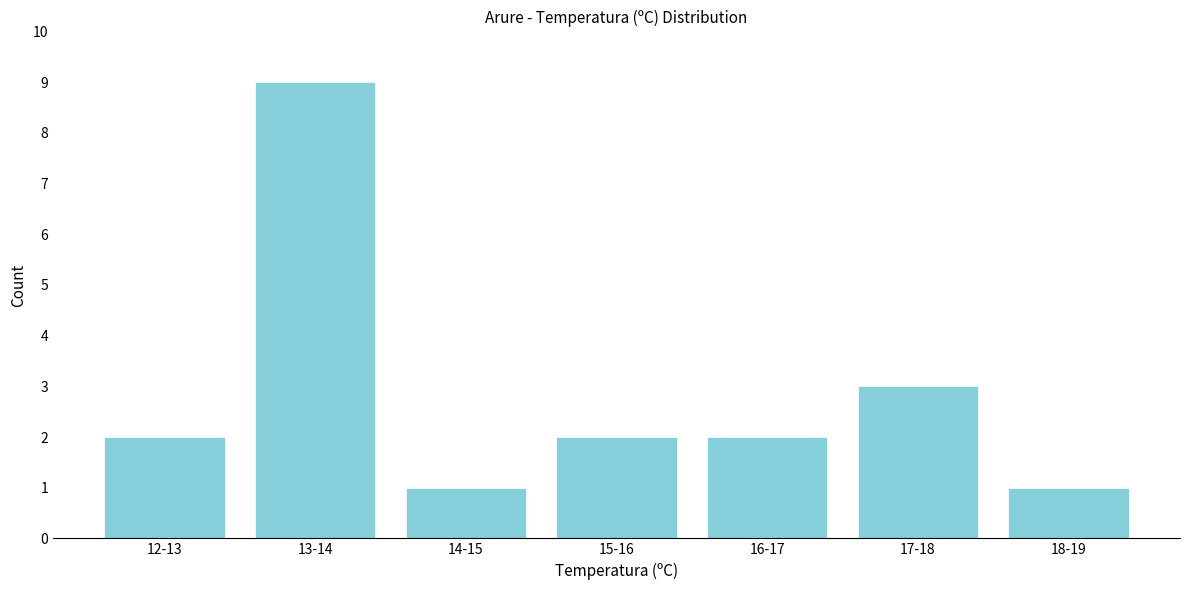

Reading left to right, what are all the values shown in this chart?

2	9	1	2	2	3	1